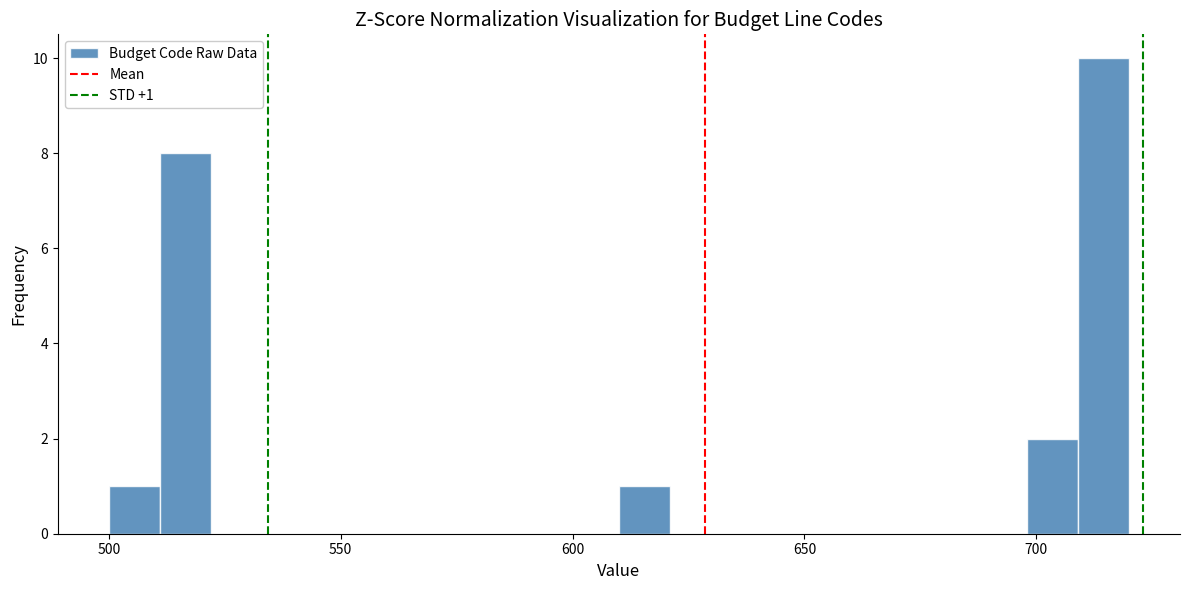

Read against the x-axis, roughly where is the centre of the tallest bar?

715